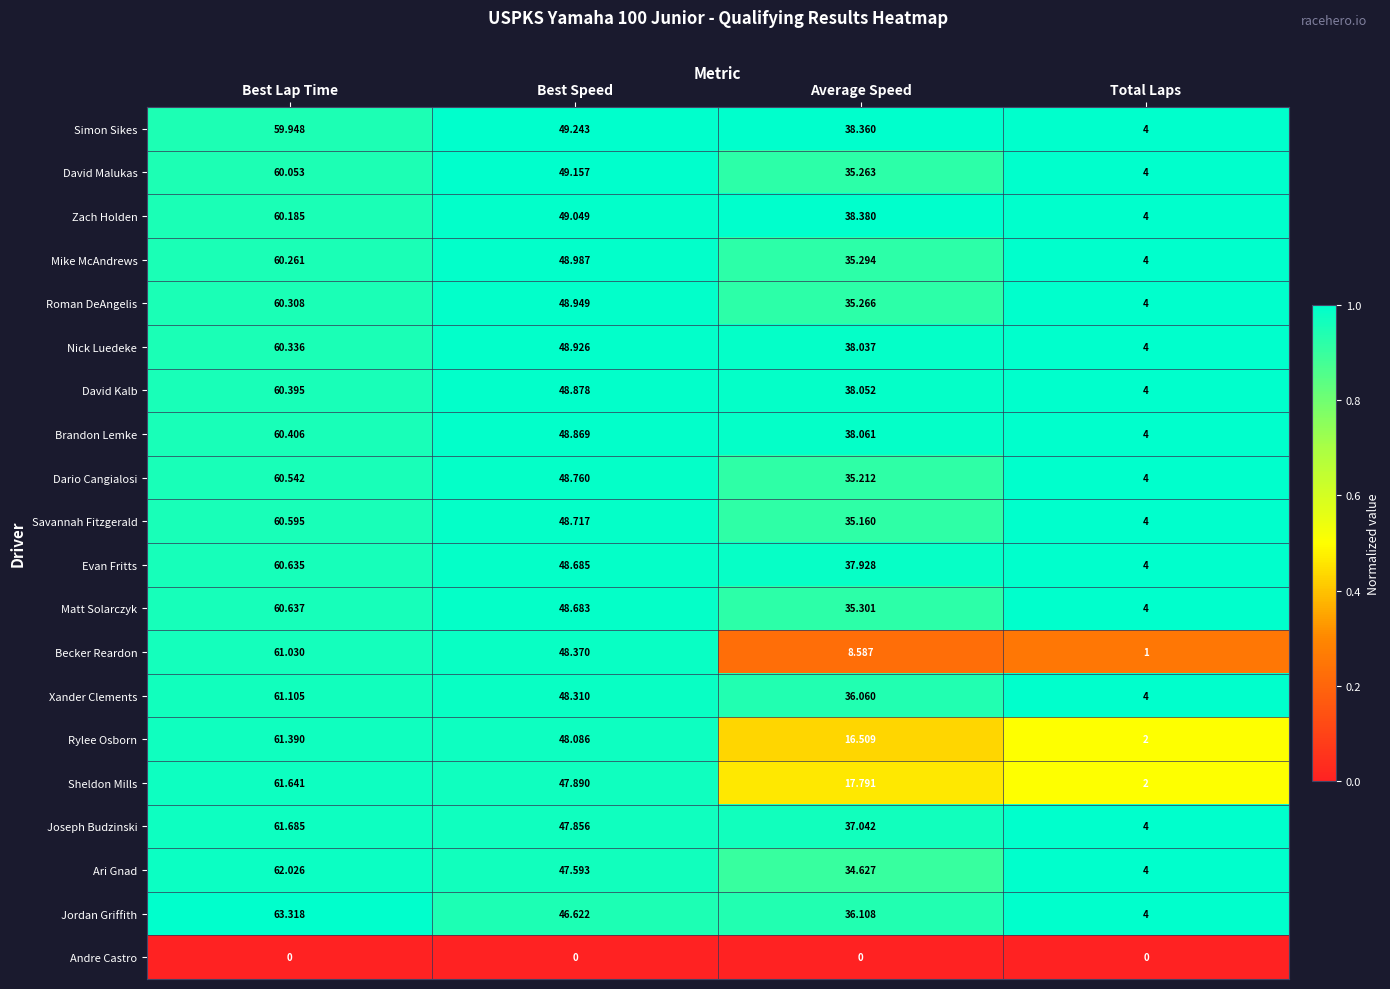

At which category does the chart reach its peak across all series?

Best Lap Time